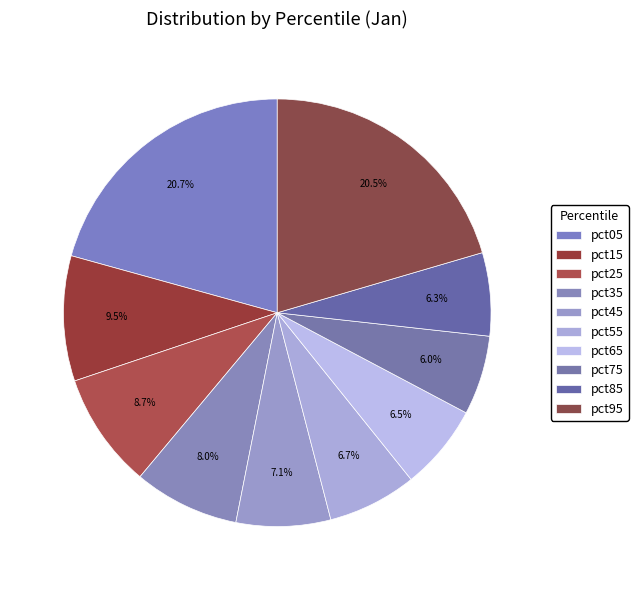

Which slice is the largest?

pct05